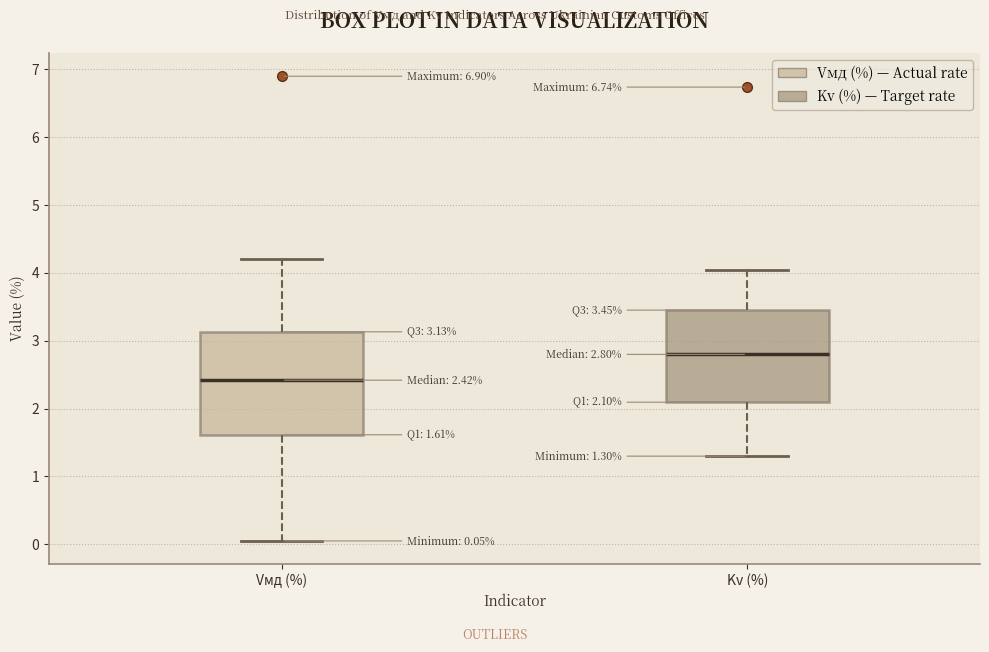

Which box is the tallest, from its lower edge to its upper edge?

Vмд (%)